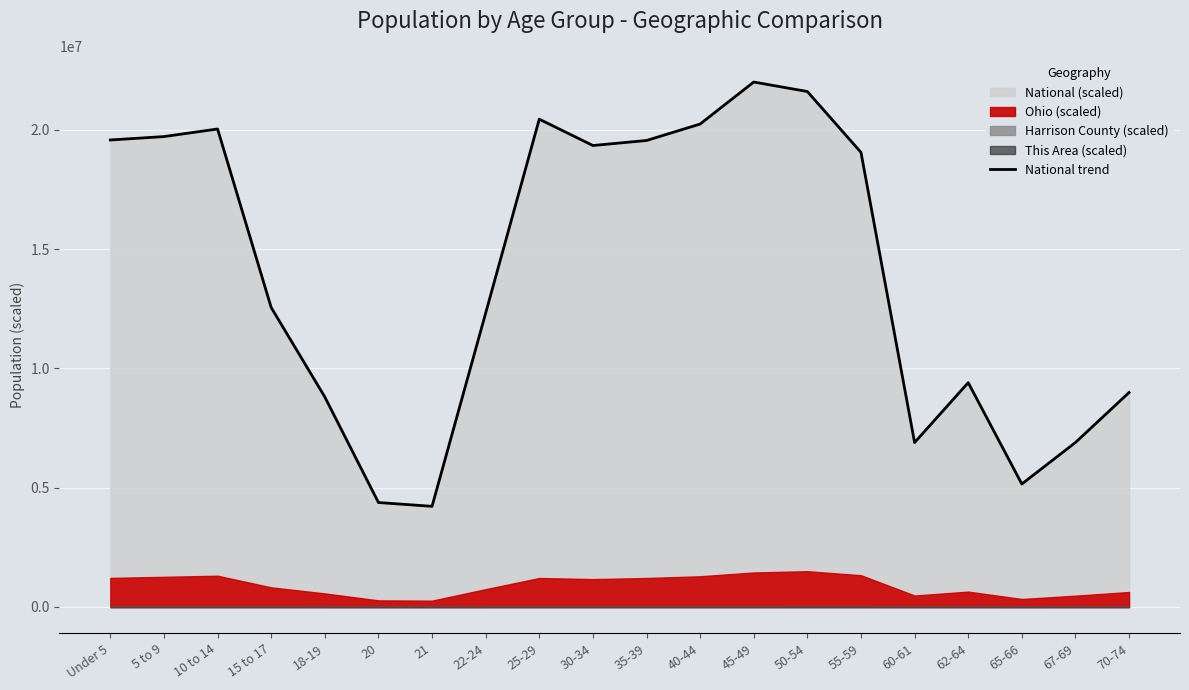

True or false: there are more than 0 points higher than both neighbors.

True